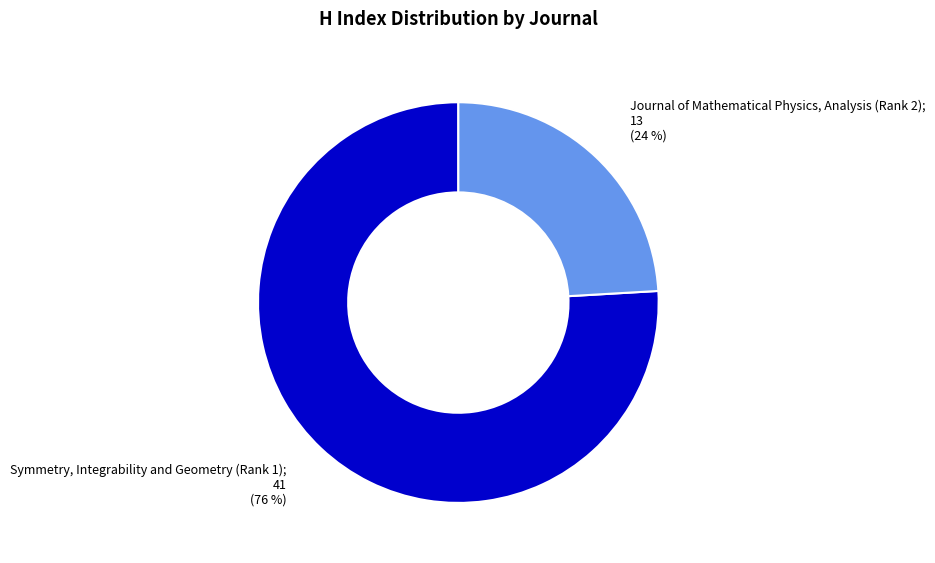

Is there any slice that represents more than half of the pie?

Yes